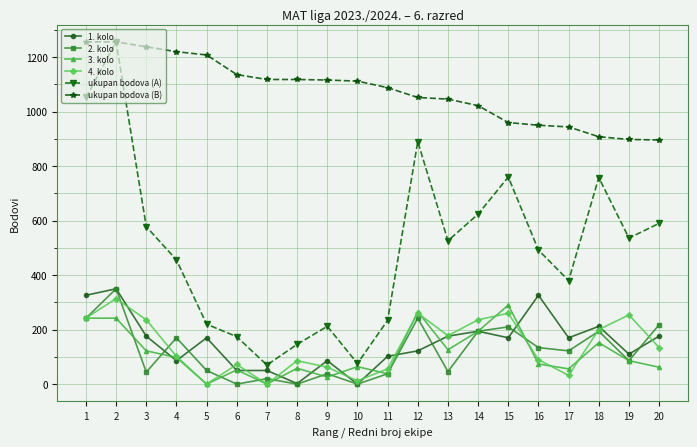

What is the total value across all series at 9?

1540